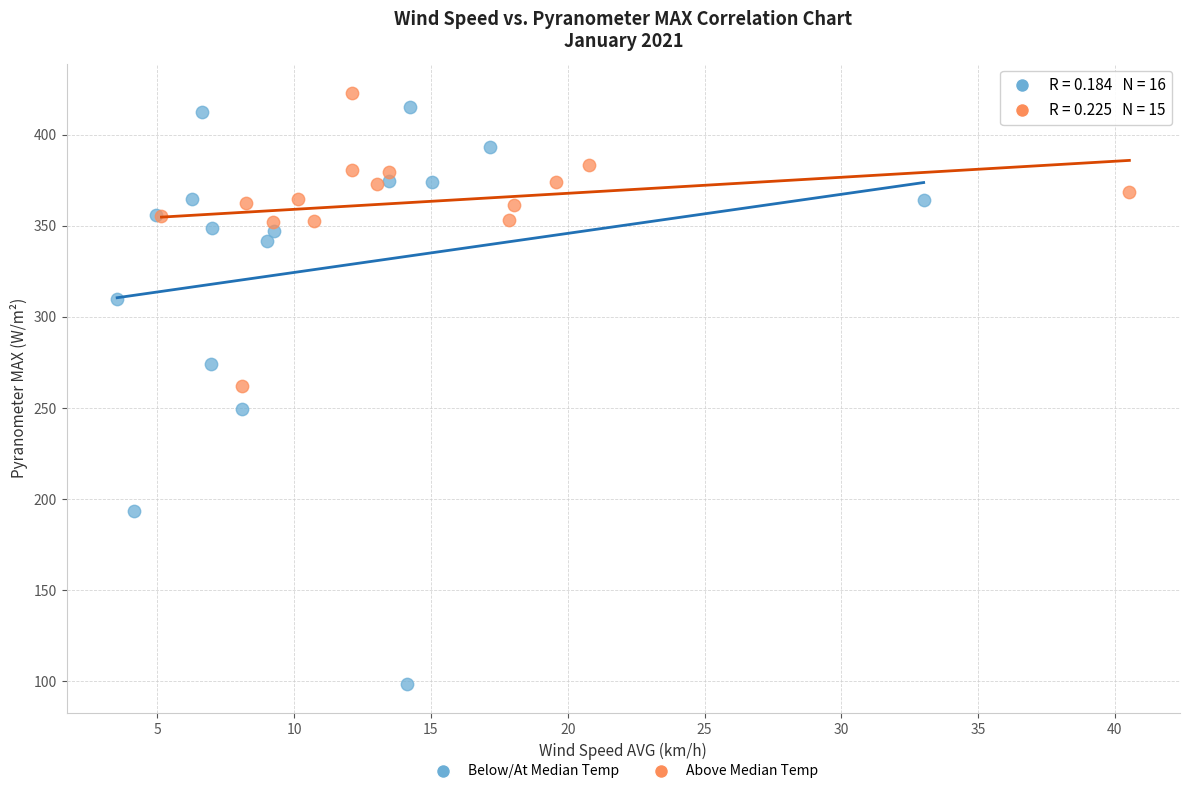

Which series contains the lowest Y value?

Below/At Median Temp